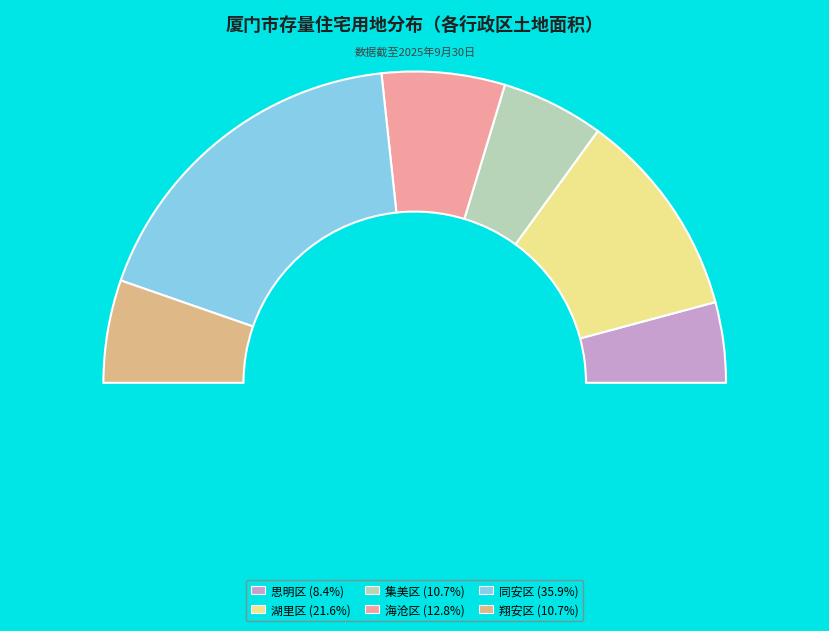

To the nearest percent, what portion does 湖里区 represent?

22%